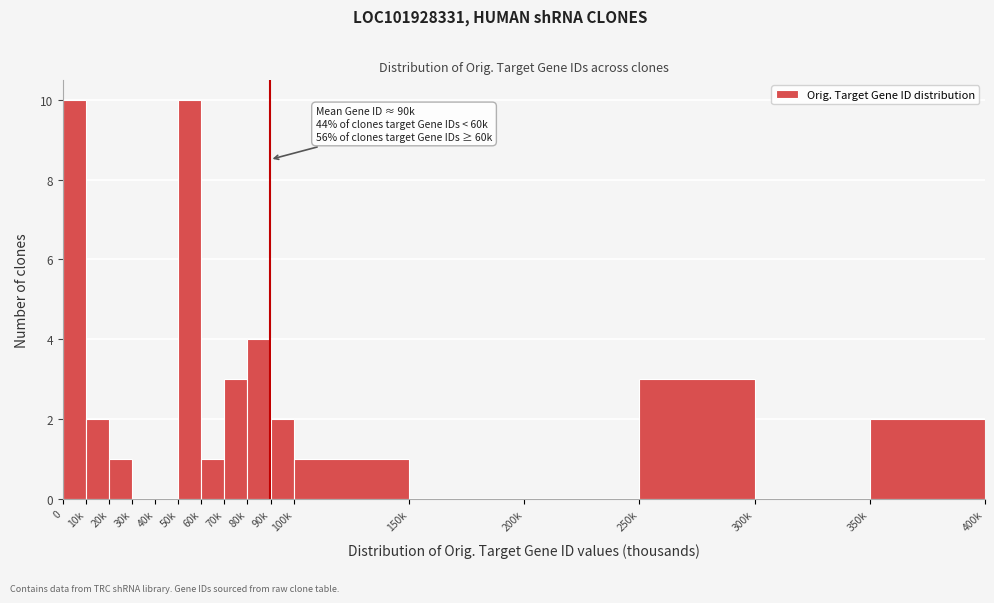

Reading right to left, extract all data points from this chart.

350k=2	300k=0	250k=3	200k=0	150k=0	100k=1	90k=2	80k=4	70k=3	60k=1	50k=10	40k=0	30k=0	20k=1	10k=2	0=10